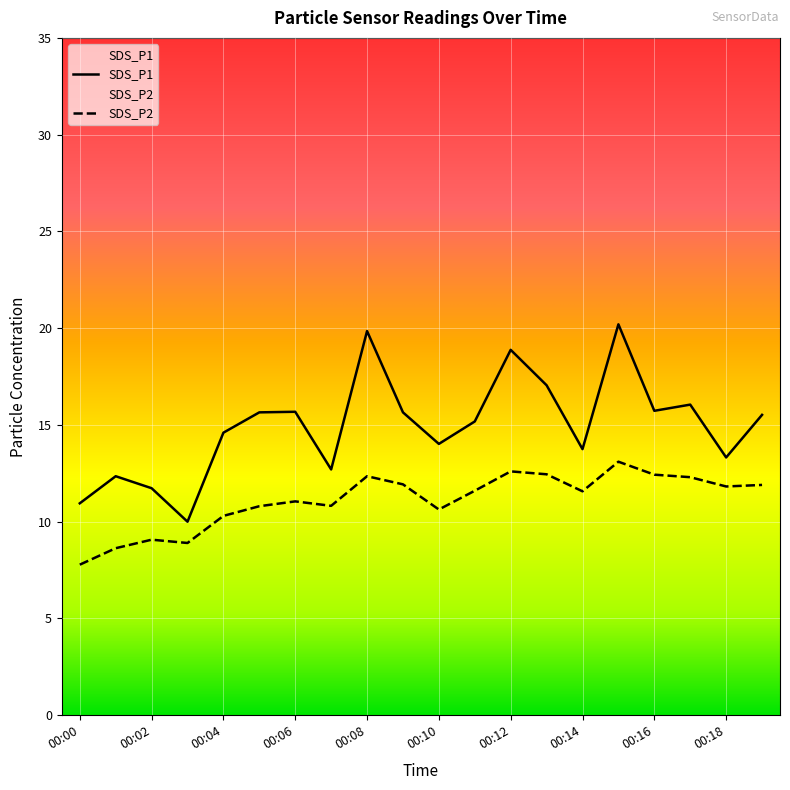

What is the difference between the second highest and minimum values in the SDS_P2 series?

4.8